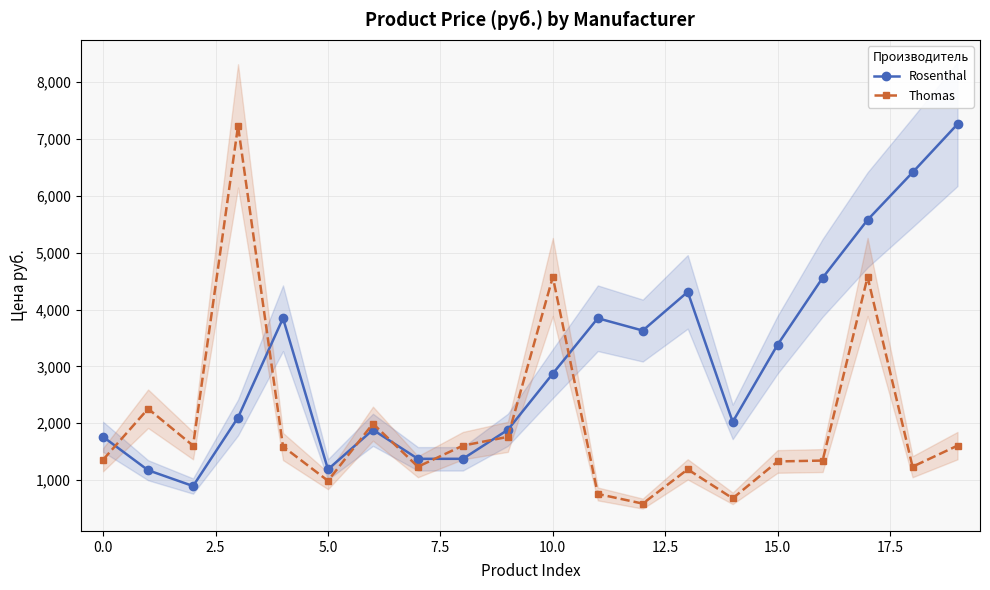

How many interior local peaks does the Rosenthal series have?

4